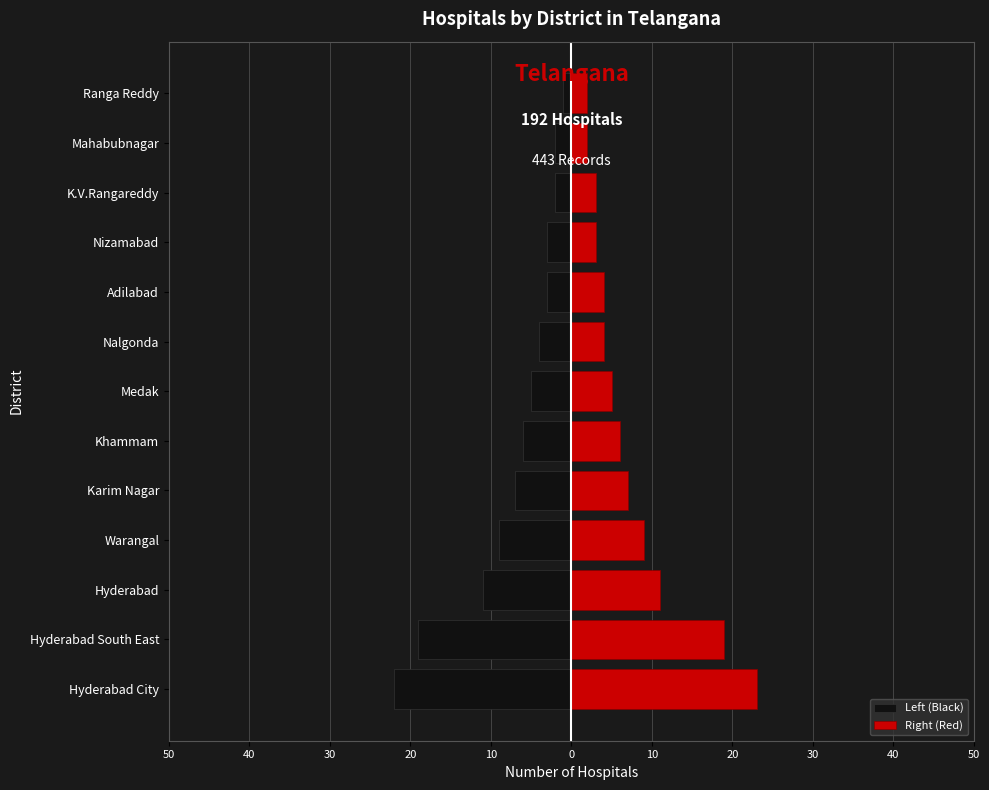

What is the minimum value shown in the chart?

-22